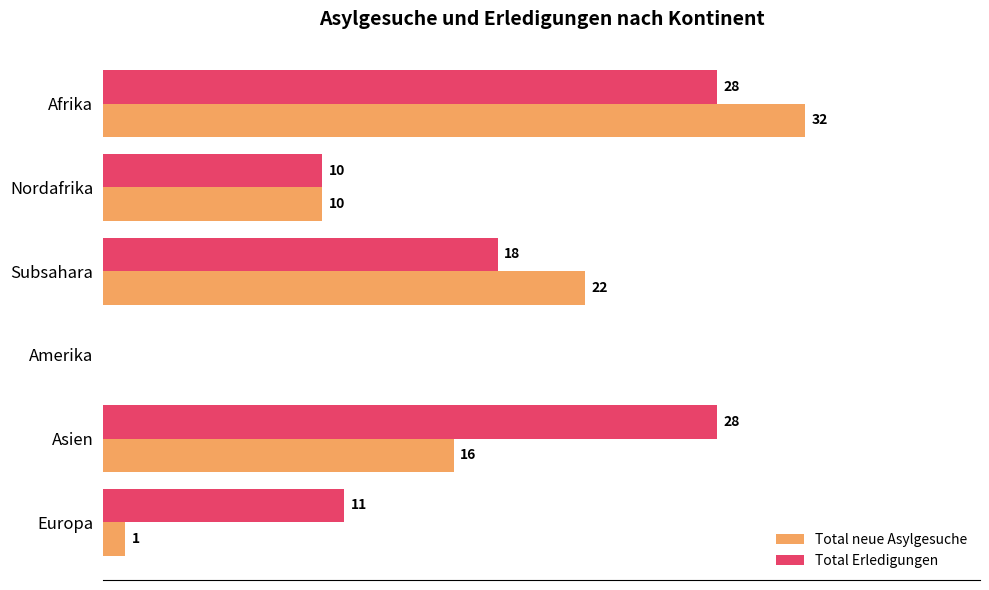

Is the value of Total Erledigungen at Subsahara greater than the value of Total neue Asylgesuche at Nordafrika?

Yes